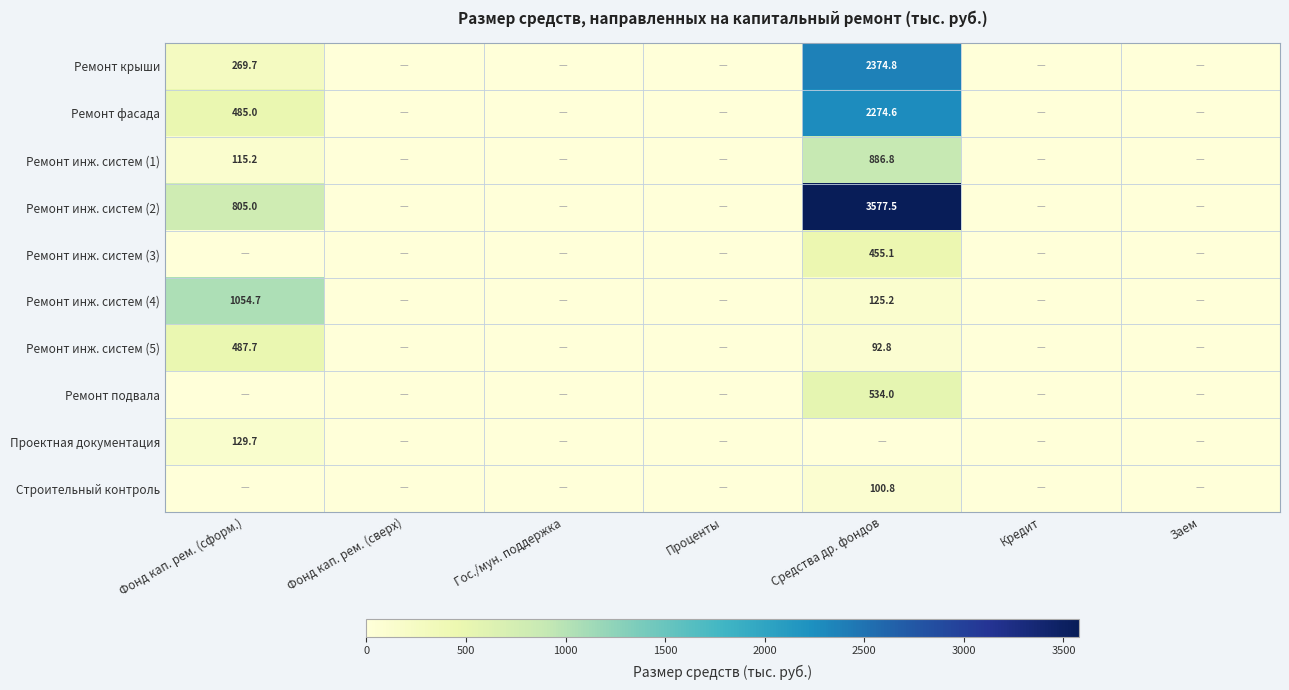

The Ремонт крыши series shows 1283.1 at Средства др. фондов. True or false?

False